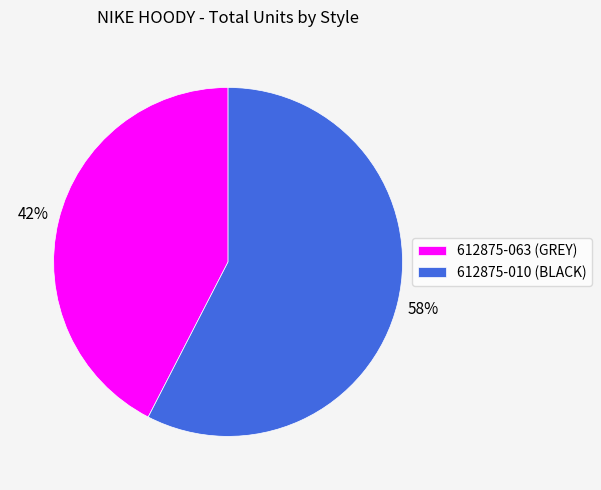

Do 612875-010 (BLACK) and 612875-063 (GREY) together represent more than half of the pie?

Yes